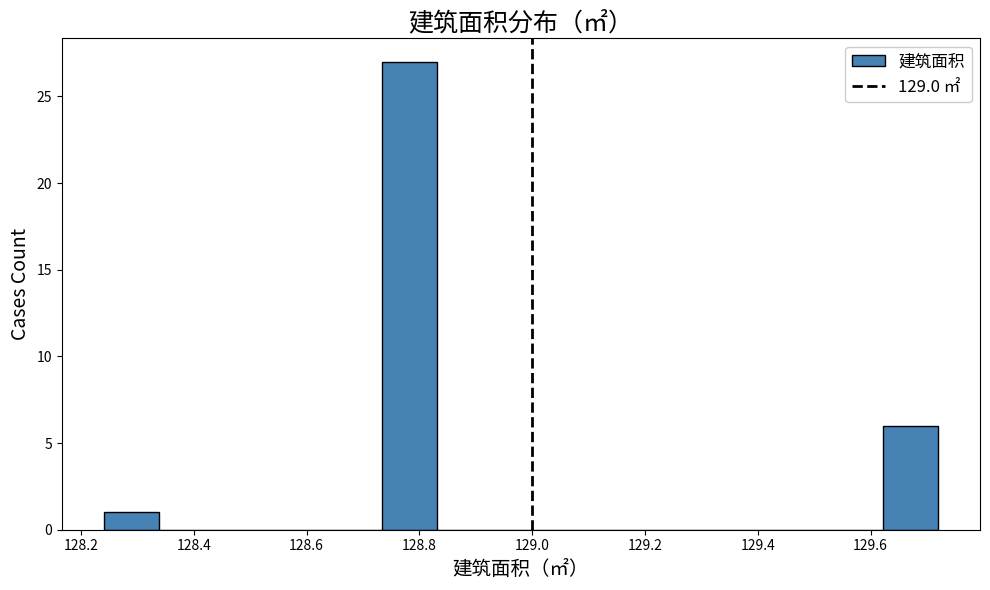

What is the height of the bar covering 128.24 to 128.34 on the x-axis? Neither the bar edges nor the heights are printed on the chart, so give them approximately, as read against the axes.

1